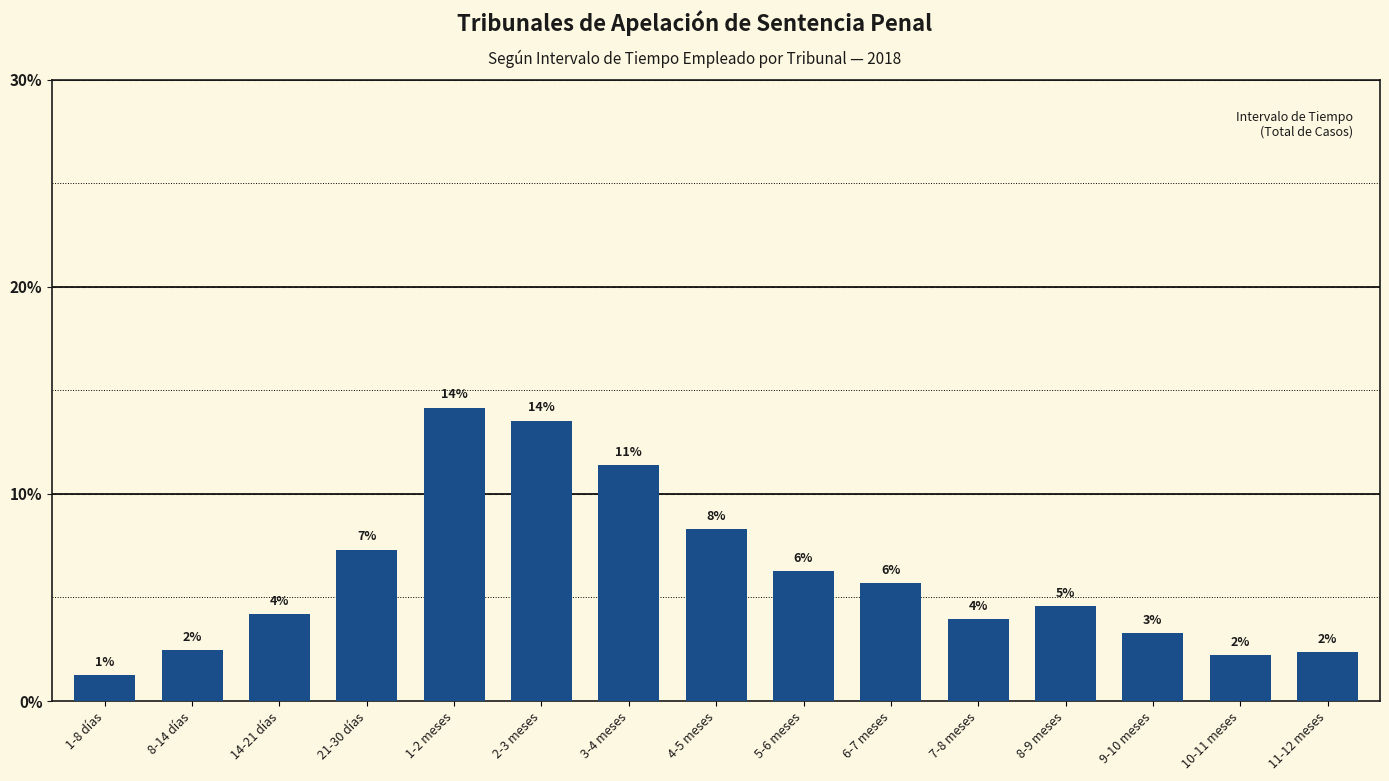

How many data points are above 4?

9